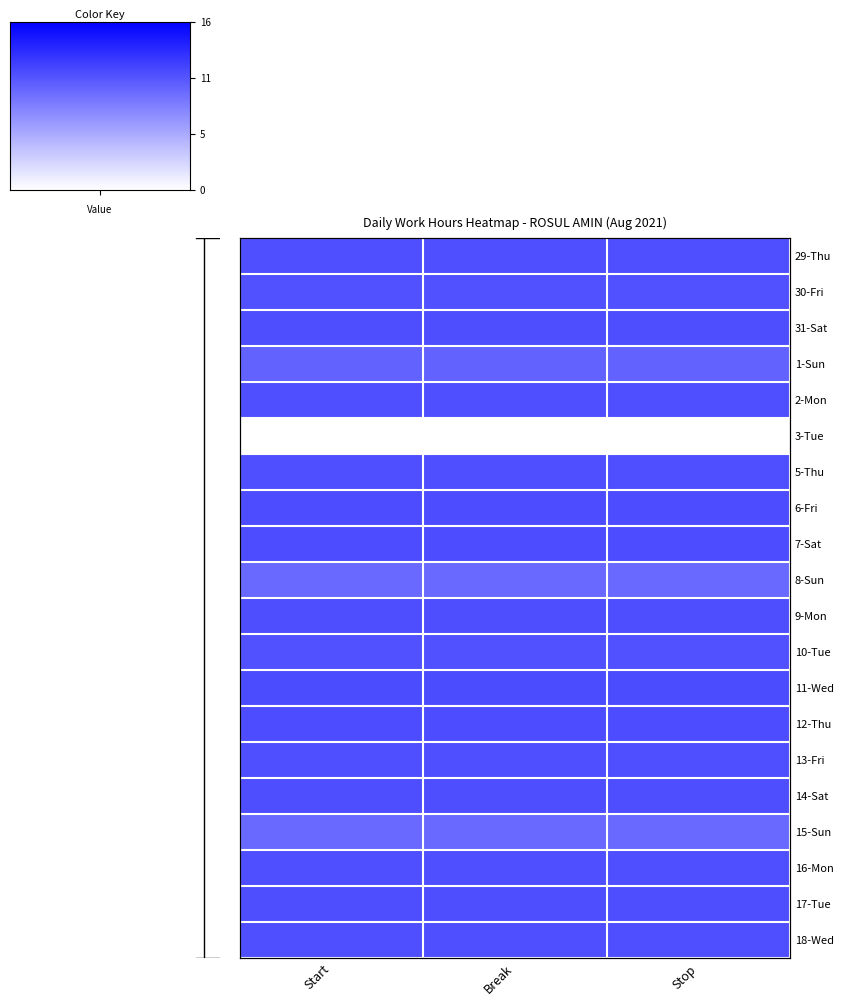

At Break, list the series in order from smallest to largest.

3-Tue, 8-Sun, 15-Sun, 1-Sun, 10-Tue, 30-Fri, 2-Mon, 29-Thu, 18-Wed, 5-Thu, 13-Fri, 16-Mon, 31-Sat, 17-Tue, 9-Mon, 14-Sat, 7-Sat, 6-Fri, 12-Thu, 11-Wed